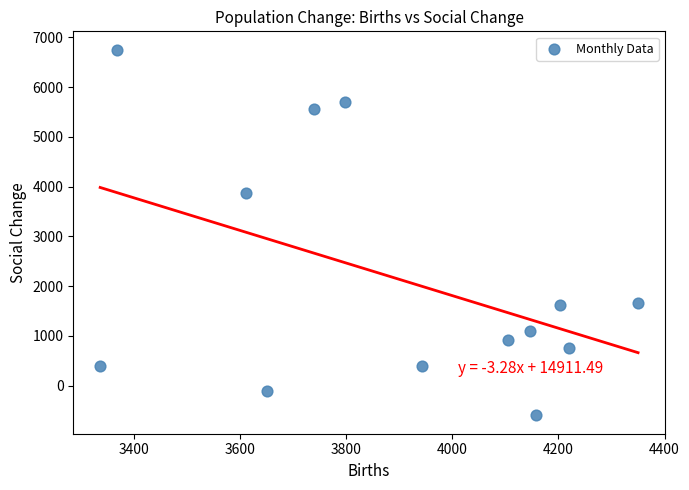

What is the range of Y values (max minus min)?

7354